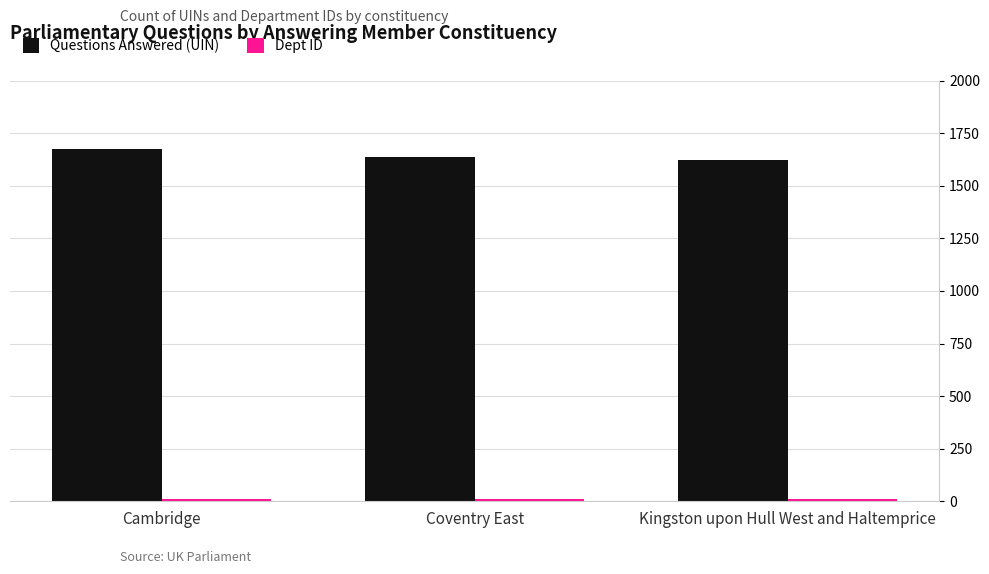

What is the greatest value displayed?

1673